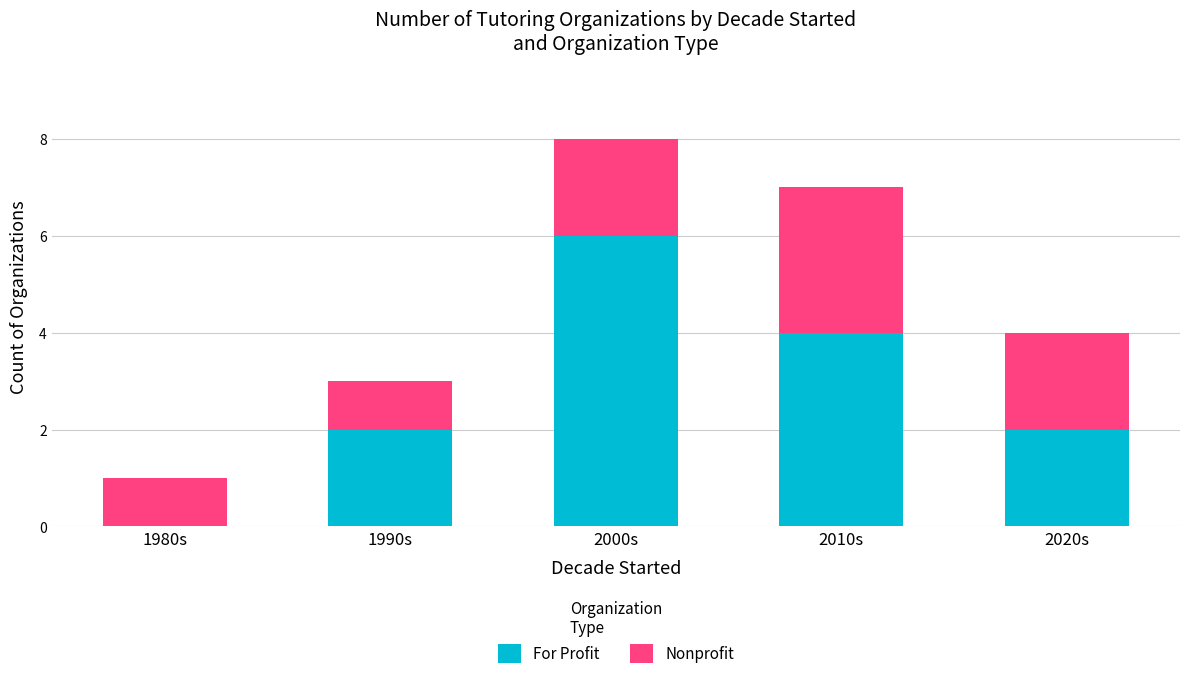

Which category has the highest value in the For Profit series?

2000s